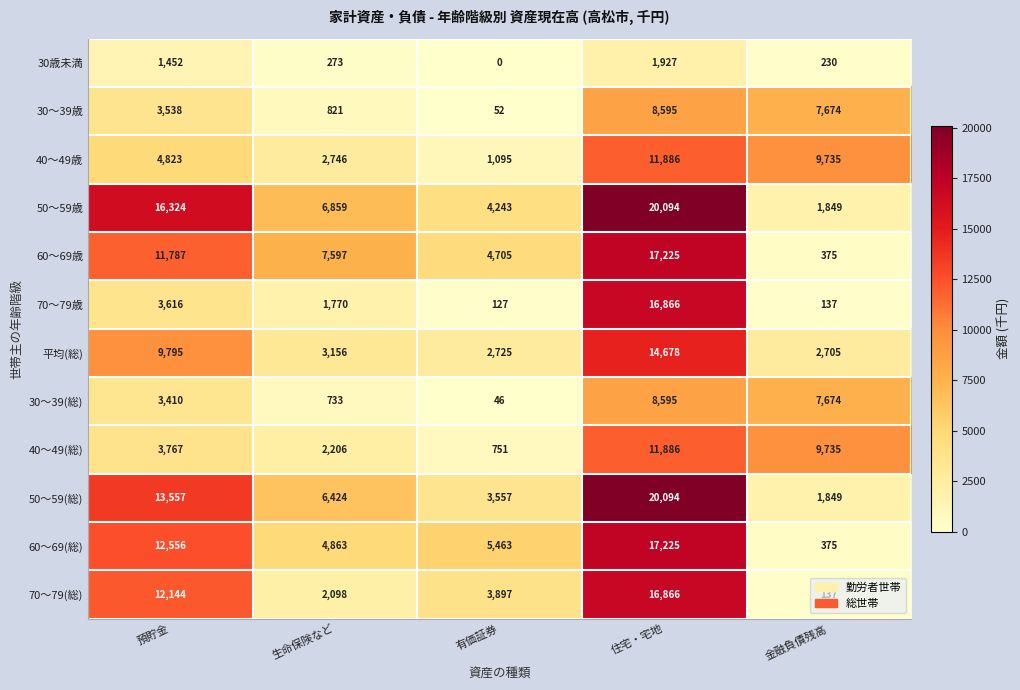

Between 預貯金 and 住宅・宅地, which series saw the biggest shift?

70〜79歳